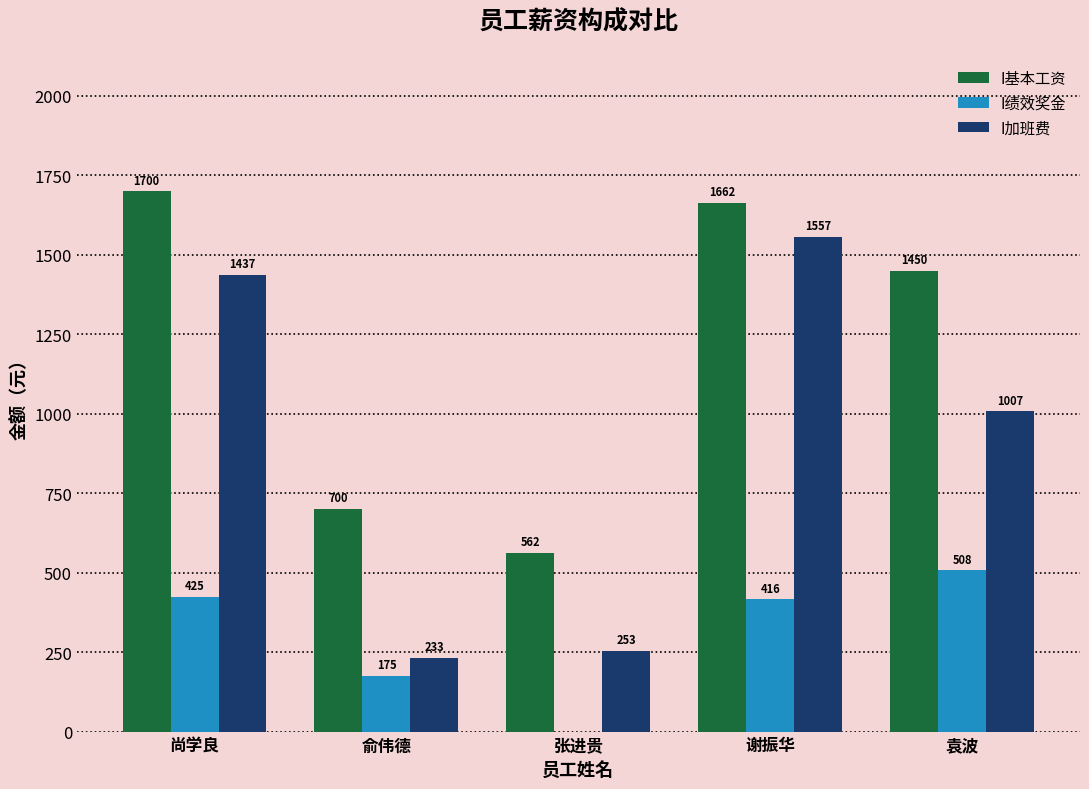

Which series has the largest range (max minus min)?

I加班费